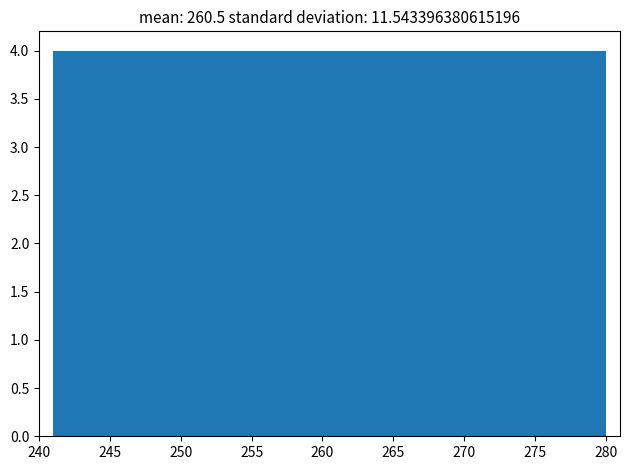

Reading left to right, list every bar in this chart as the range it spans on the x-axis followed by its height. Neither the bar edges nor the heights are printed on the chart, so give them approximately, as read against the axes.

241.0 to 244.9: 4
244.9 to 248.8: 4
248.8 to 252.7: 4
252.7 to 256.6: 4
256.6 to 260.5: 4
260.5 to 264.4: 4
264.4 to 268.3: 4
268.3 to 272.2: 4
272.2 to 276.1: 4
276.1 to 280.0: 4